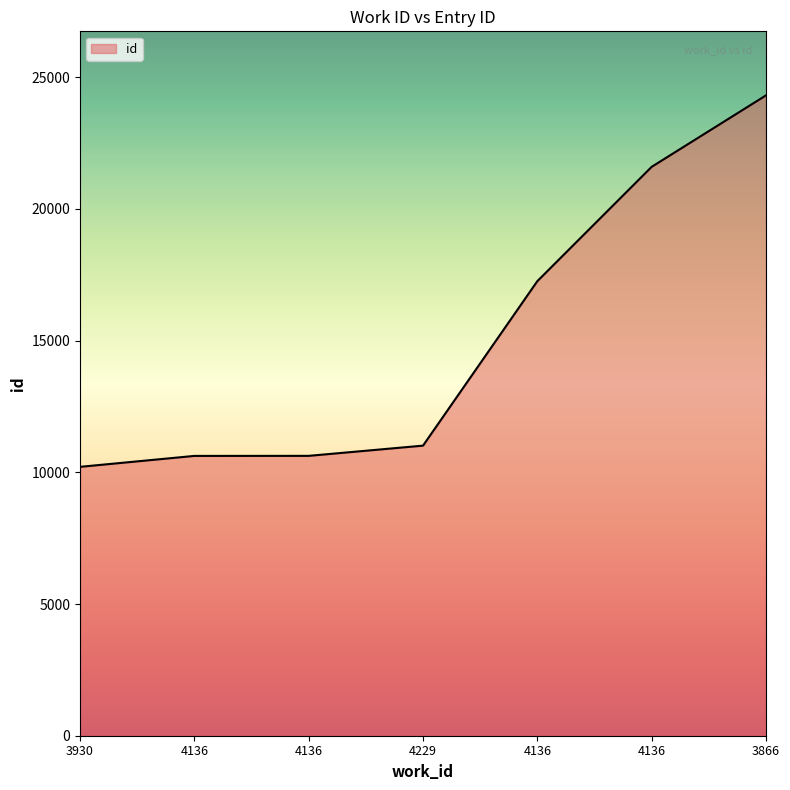

Between 4229 and 3866, which is larger?

3866